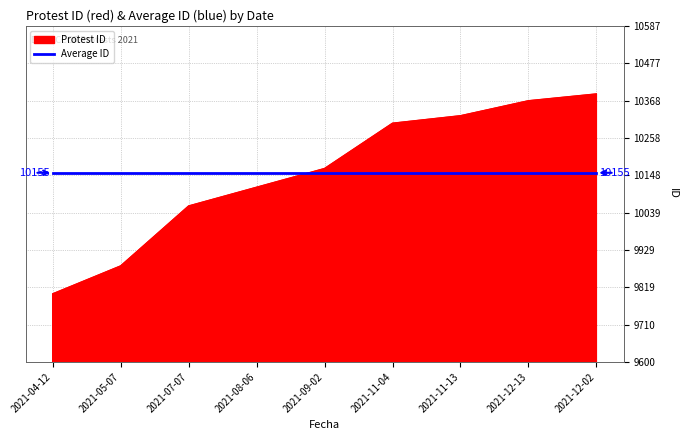

Which series ends up on top after the final intersection of Protest ID and Average ID?

Protest ID